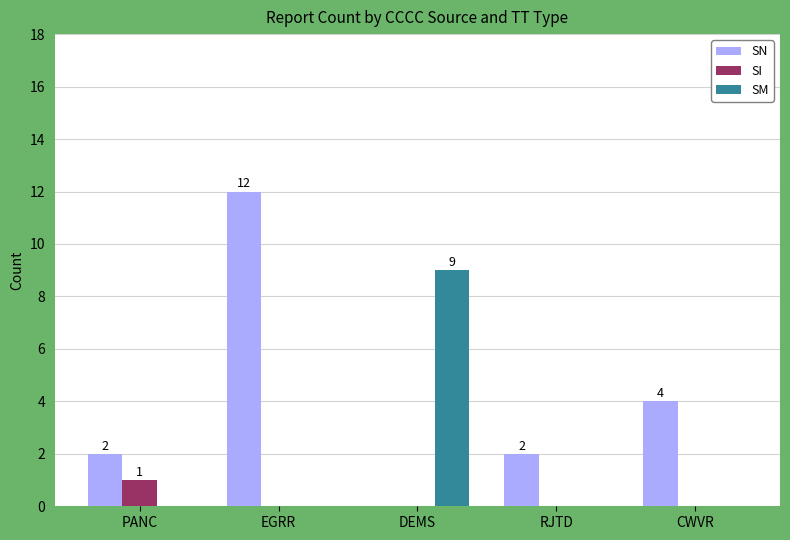

True or false: SI has a value of 1 at PANC.

True